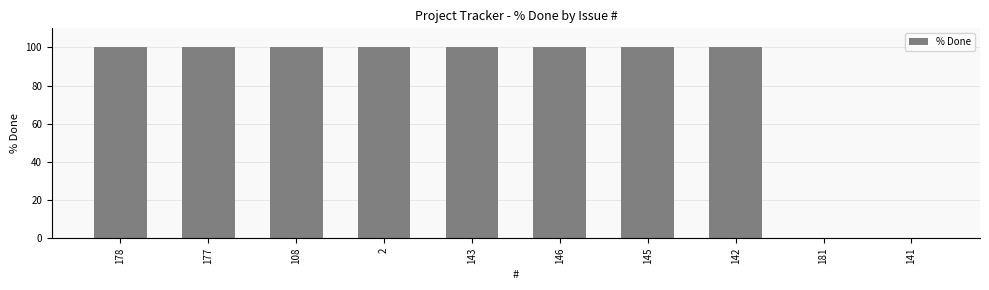

The chart shows a value of 100 at 2. True or false?

True